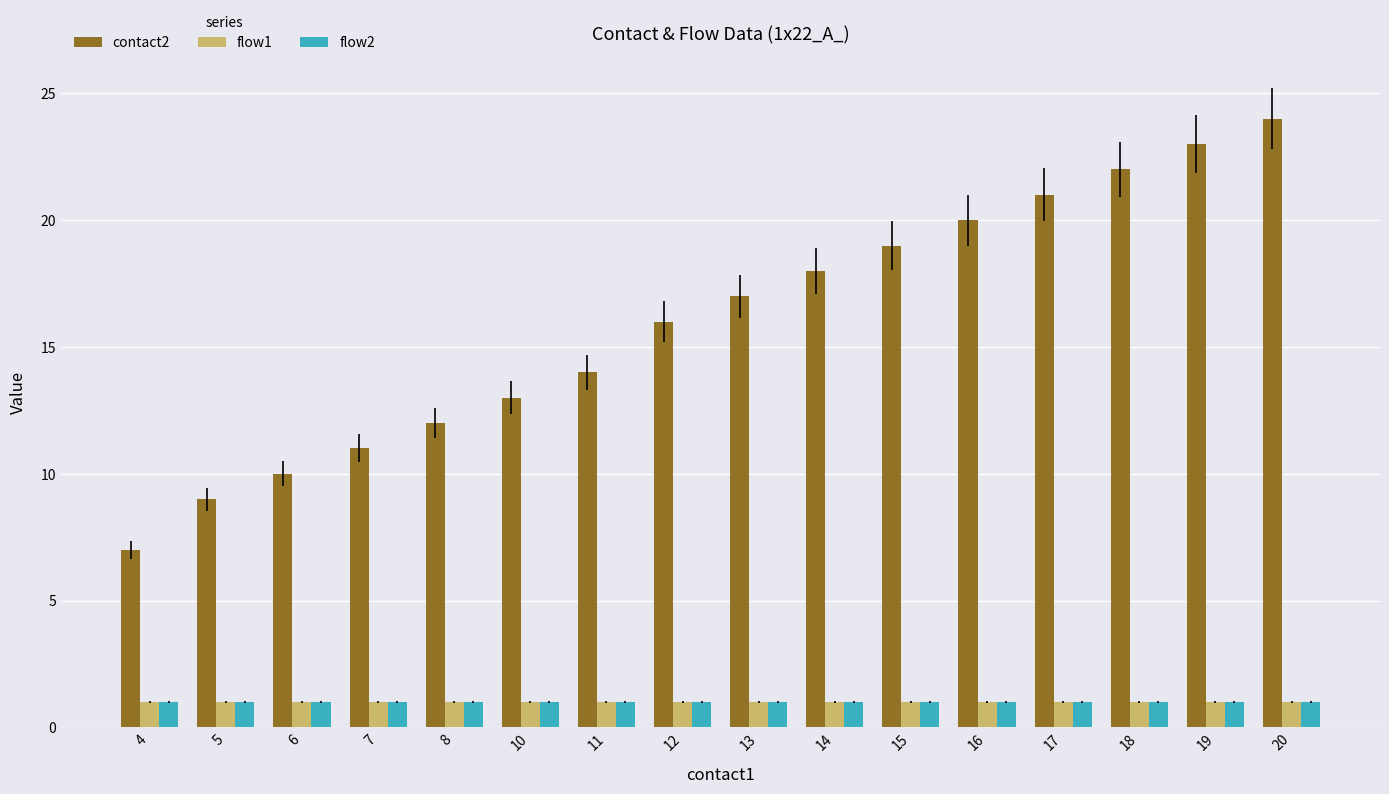

The flow1 series shows 1 at 19. True or false?

True